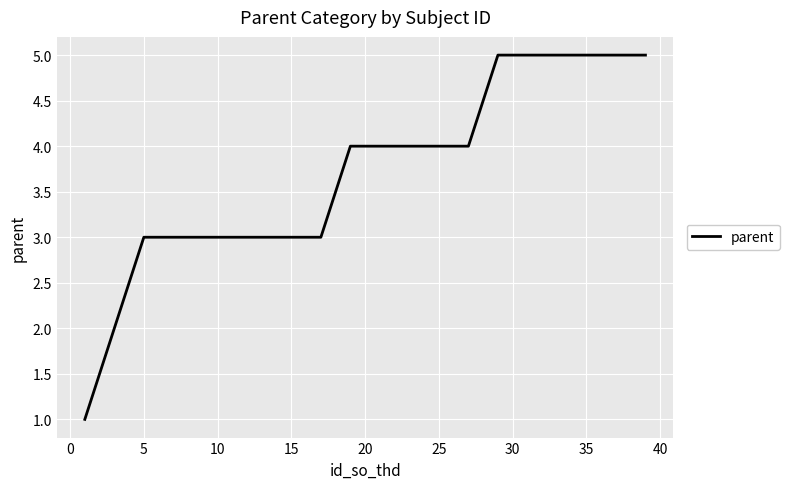

What is the sum of all values?

74